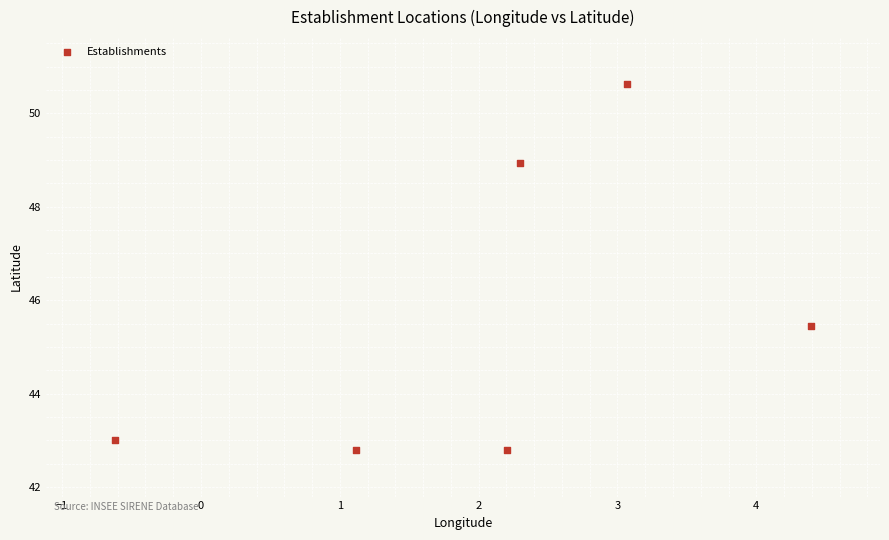

What is the range of Y values (max minus min)?

7.8